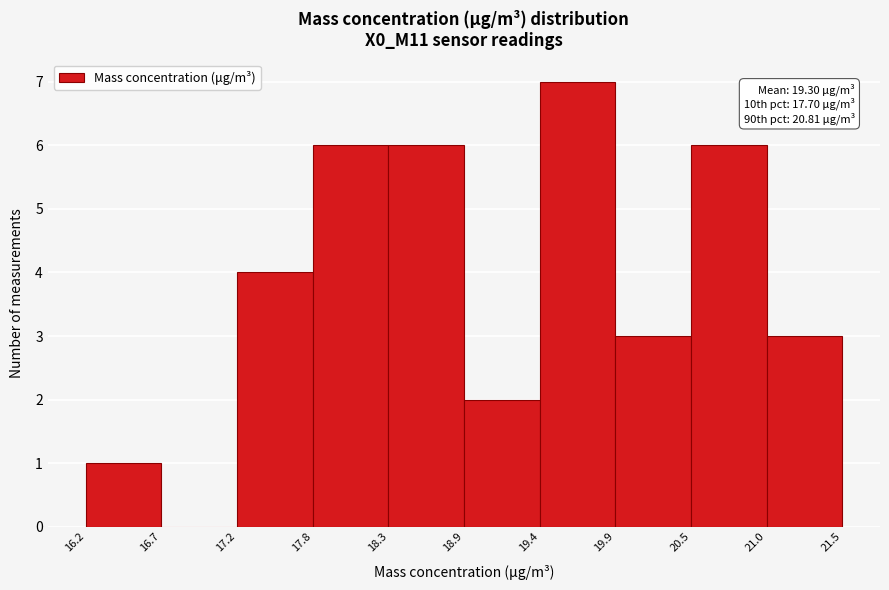

Over which range of the x-axis is the bar tallest?

19.4 to 19.9